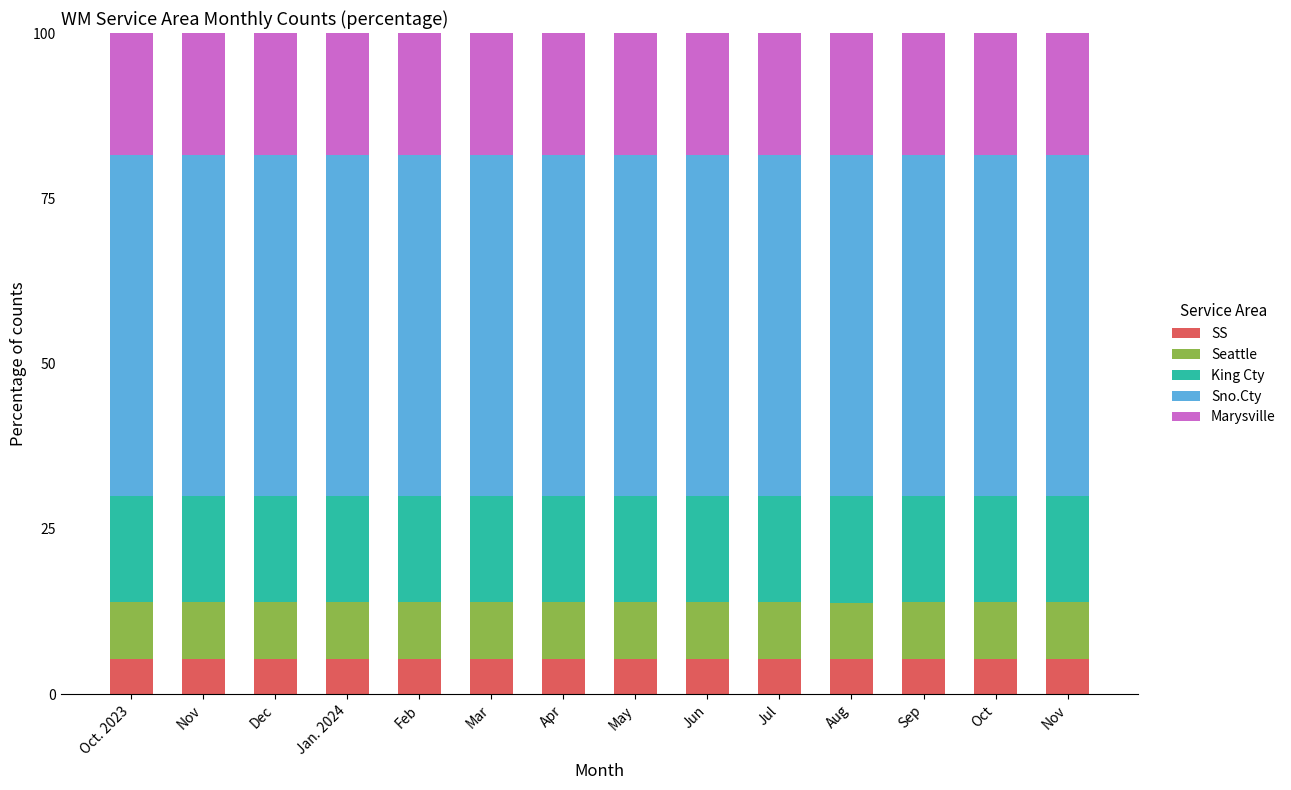

Count the number of categories in the chart.

14